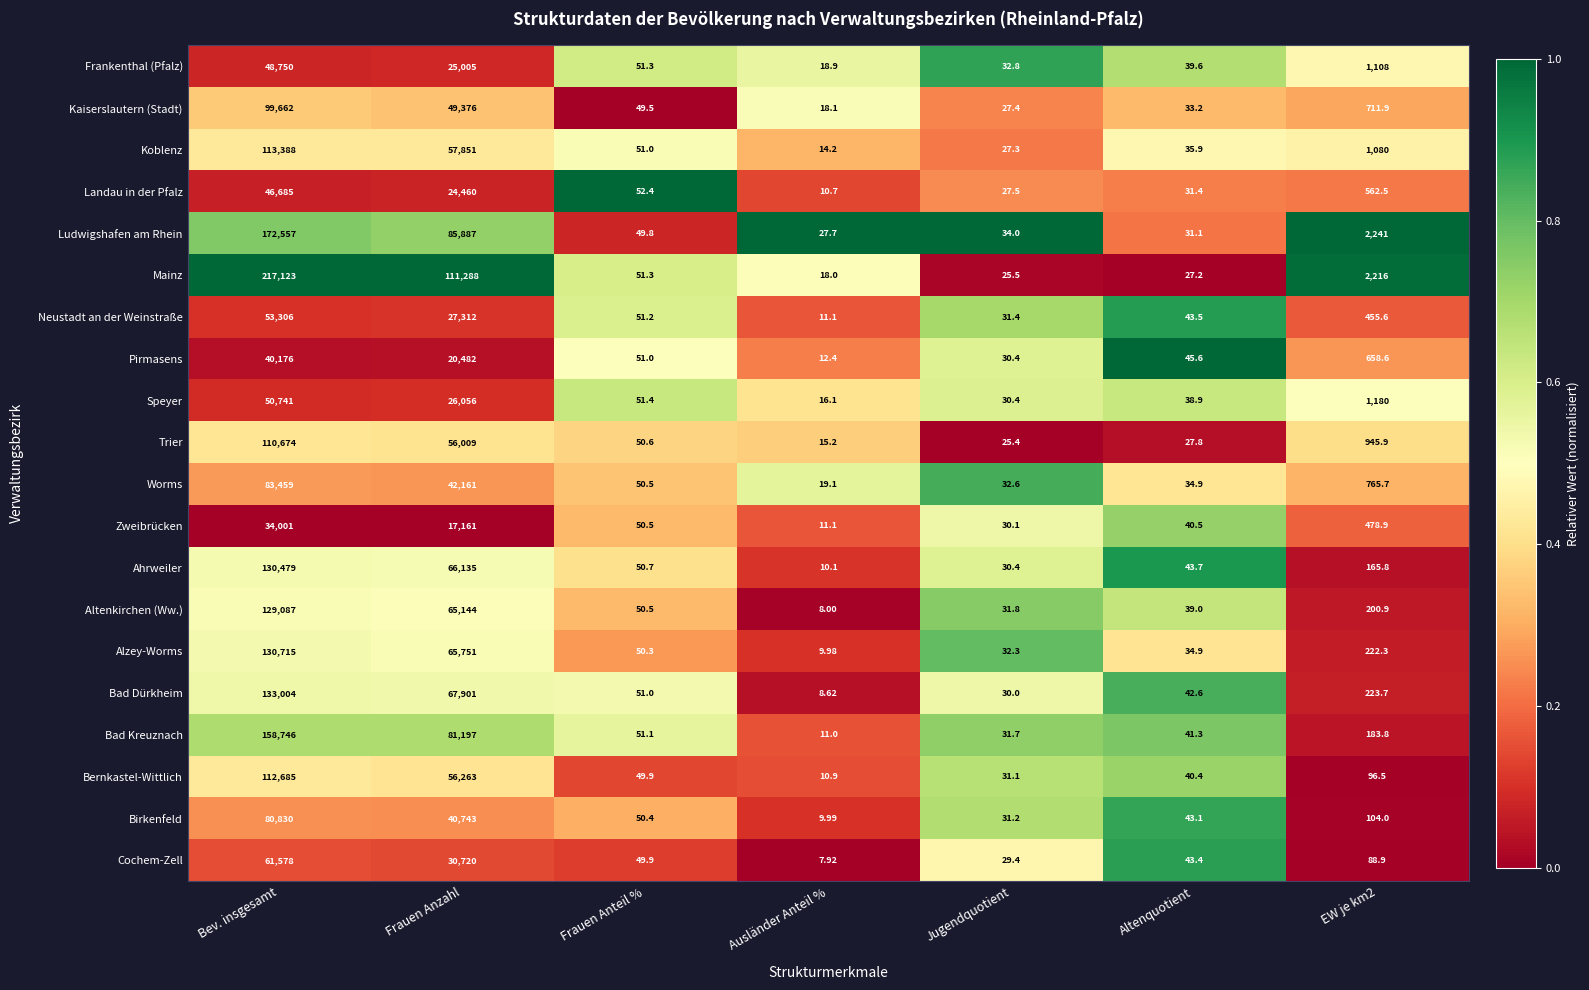

At which label does Ahrweiler reach its peak?

Bev. insgesamt